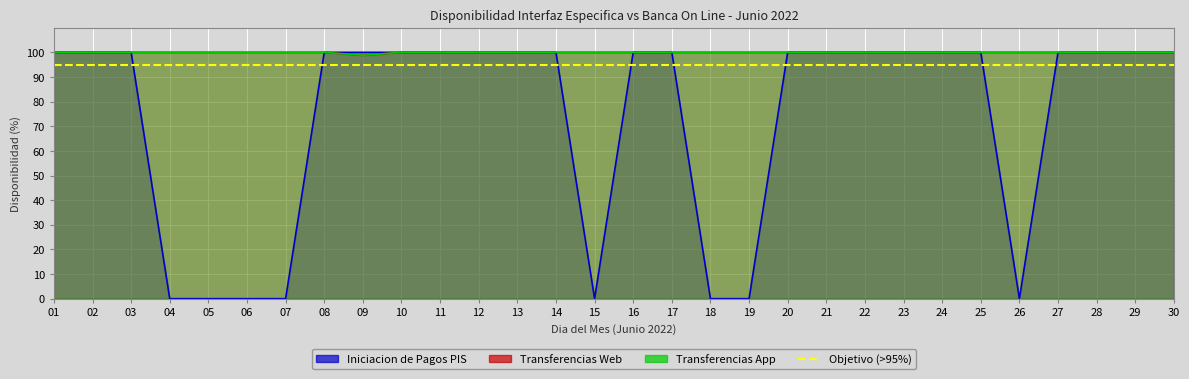

At which category is the sum across all series the highest?

01